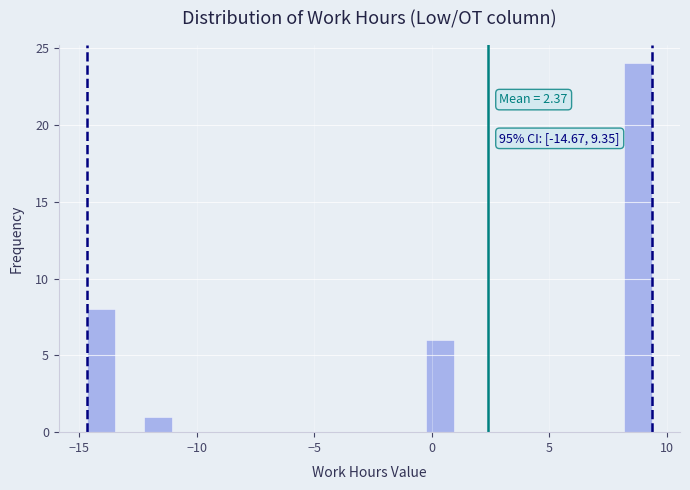

Read against the x-axis, roughly where is the centre of the tallest bar?

8.5